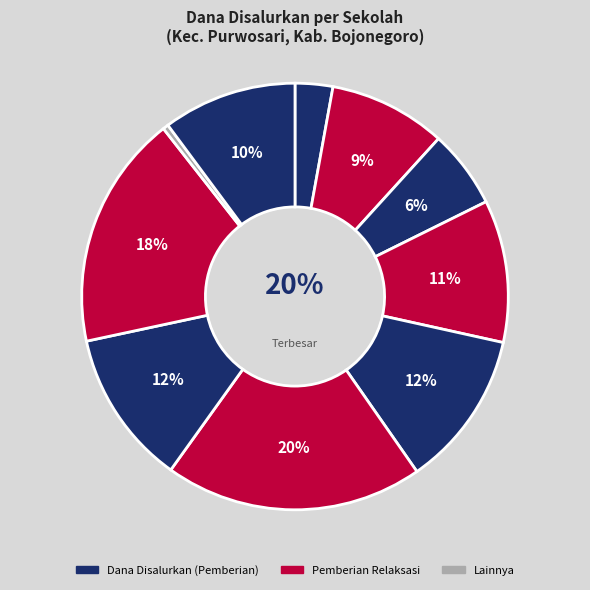

What is the largest slice in the pie chart?

SD NEGERI KALIOMBO II